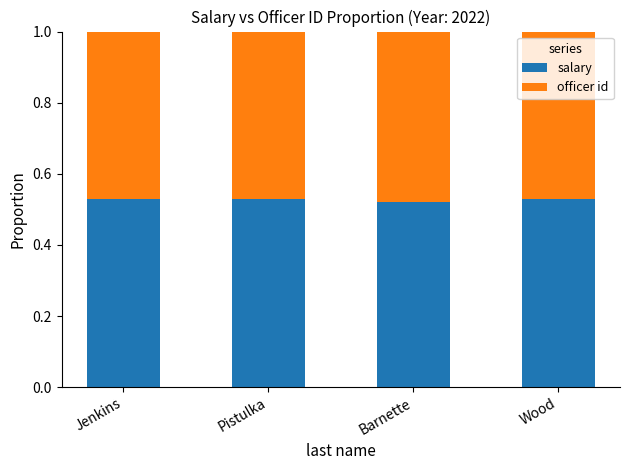

Is it true that salary equals 0.9 at Wood?

False